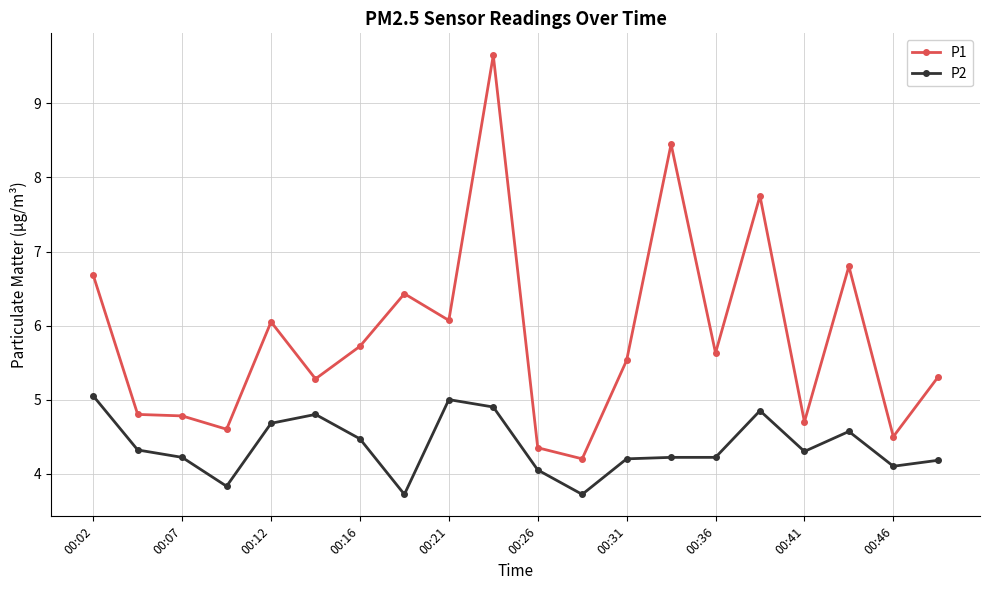

True or false: P1 has more than 2 interior local peaks.

True